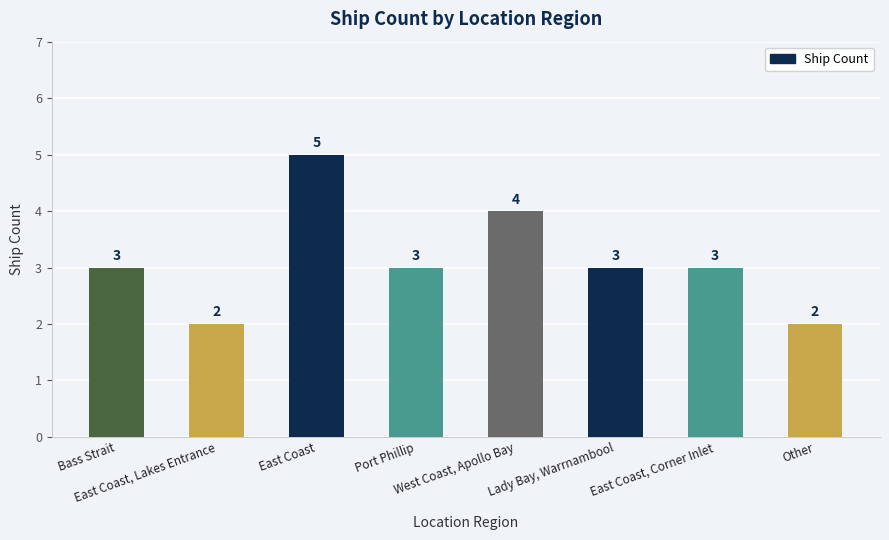

What is the difference between the maximum and minimum values?

3